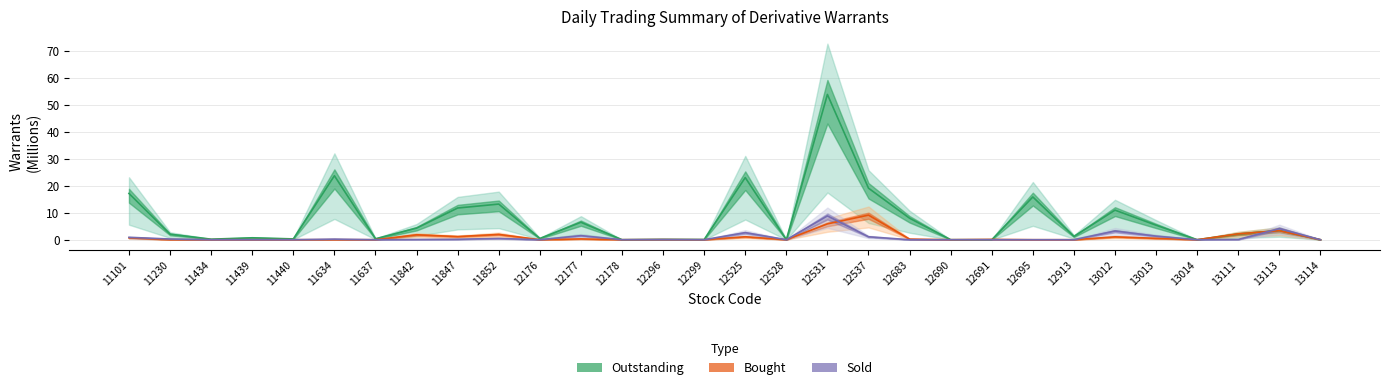

Rank the series at 13111 from lowest to highest value.

Sold (M), Outstanding (M), Bought (M)